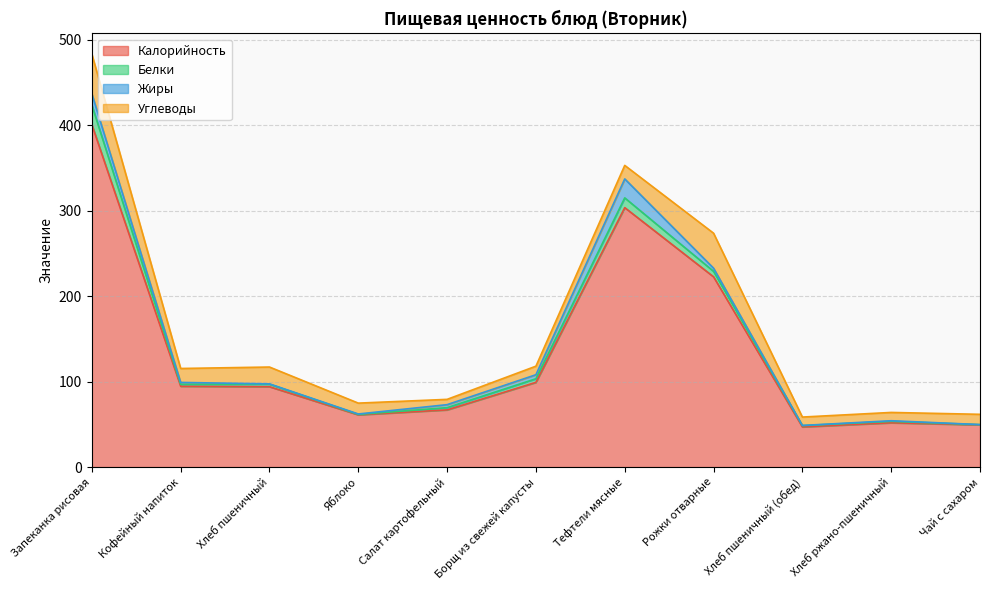

Where does the Белки series first go above 2?

Запеканка рисовая